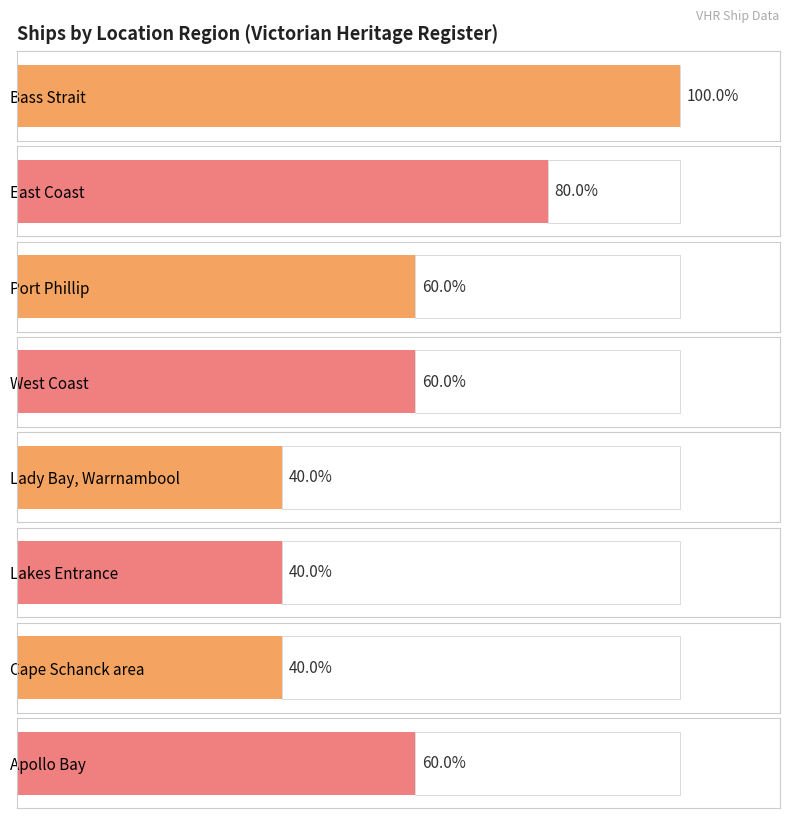

Where is the data nearest to the value 3?

Port Phillip